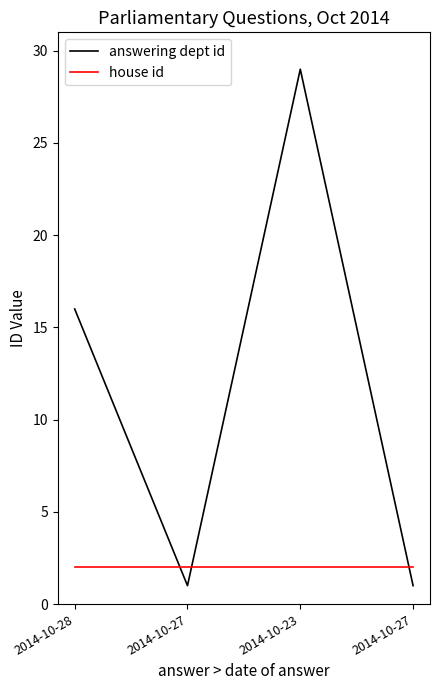

What is the sum of all answering dept id values?

47